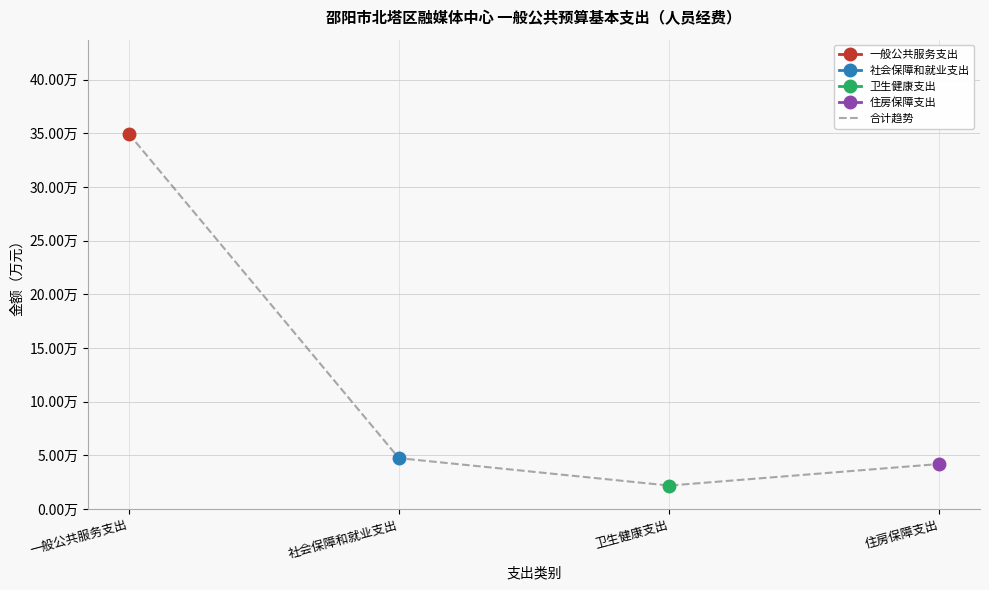

The value at 卫生健康支出 is 1.0. True or false?

False